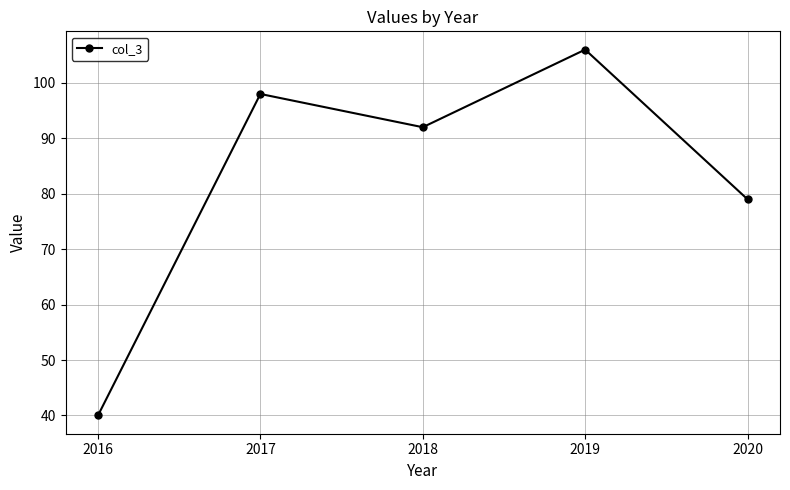

What is the sum of the values at 2017 and 2016?

138